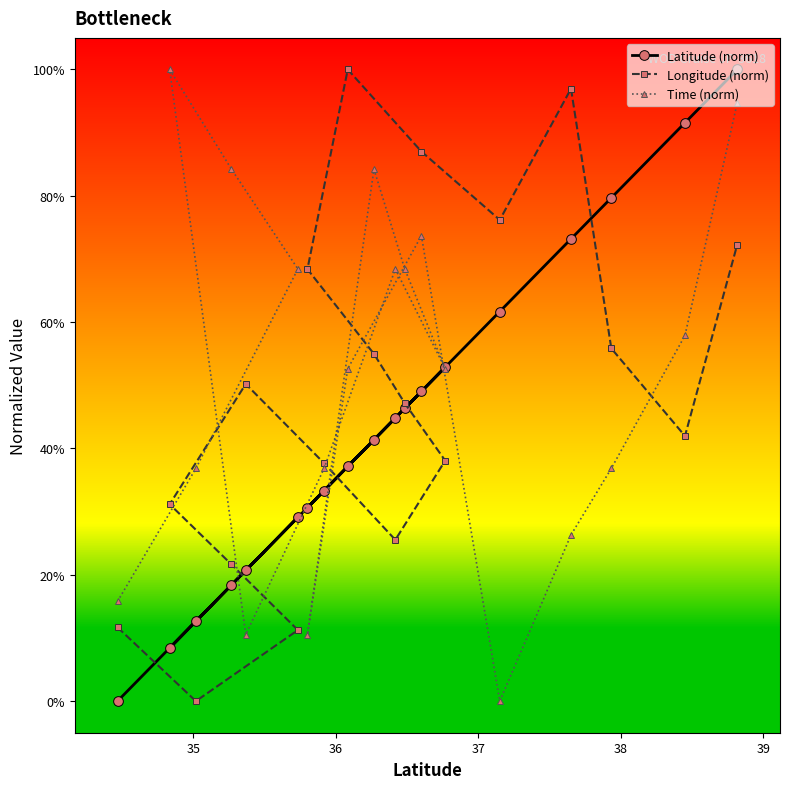

What is the maximum value shown in the chart?

100.0